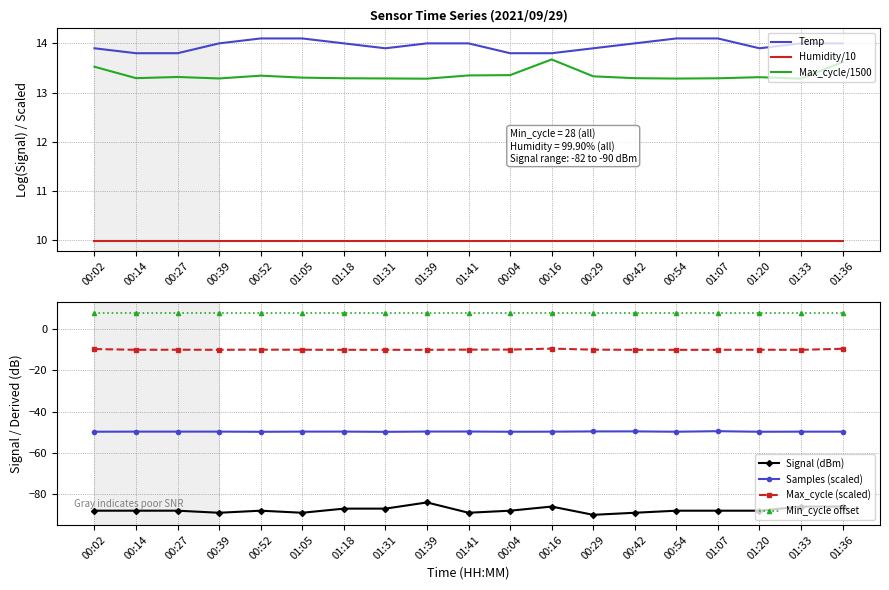

What is the label of the 8th point from the right?

00:16